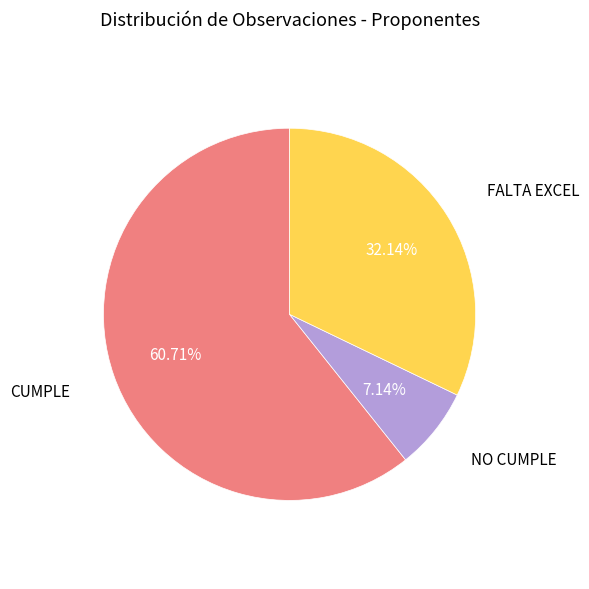

To the nearest percent, what is the difference between the FALTA EXCEL and CUMPLE slice percentages?

29%